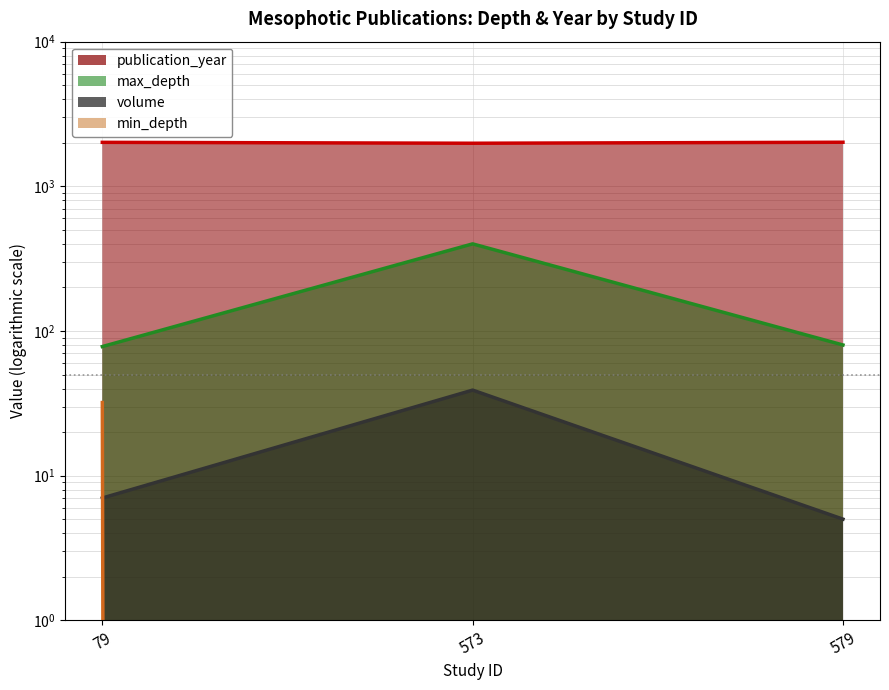

At which category does the chart reach its peak across all series?

579